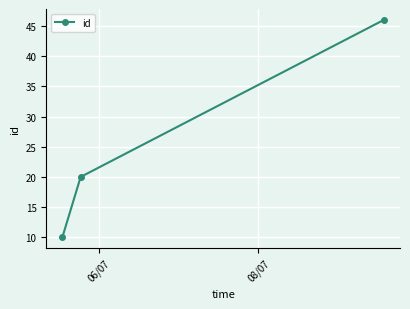

What is the minimum value shown in the chart?

10